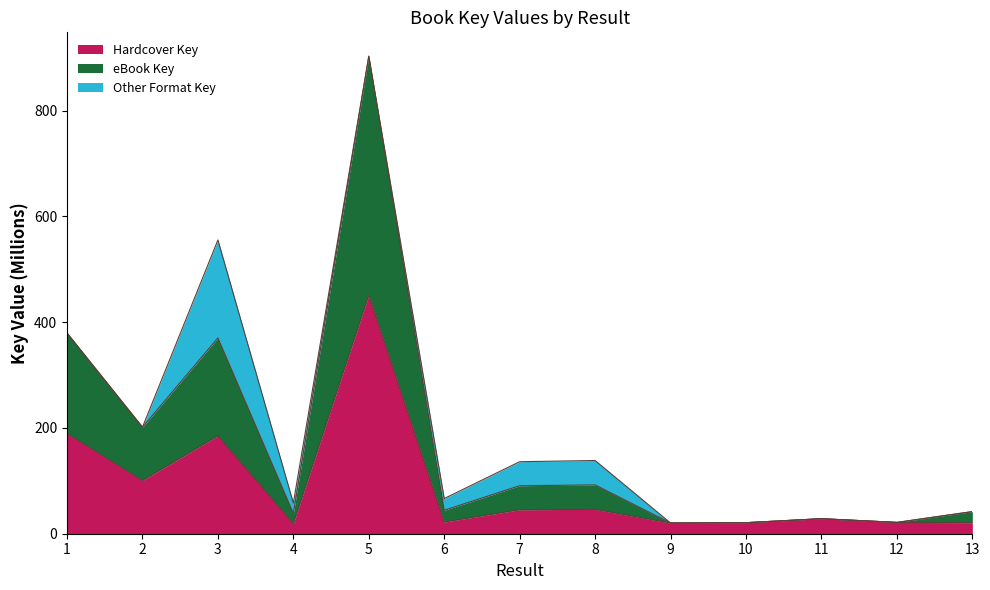

What are all the series names shown in the legend?

Hardcover Key, eBook Key, Other Format Key